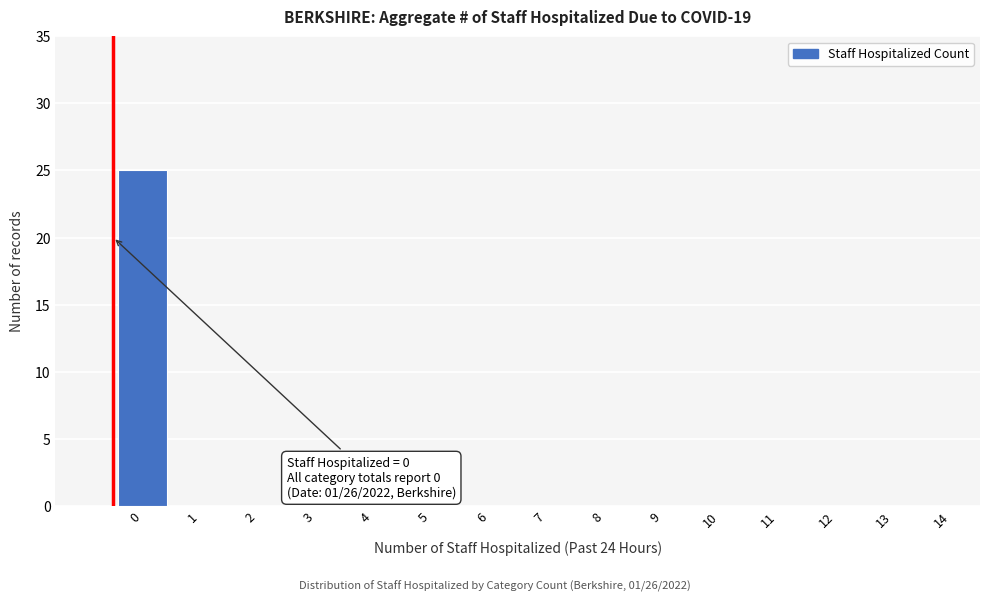

Reading left to right, list all the values displayed in this chart.

0=25	1=0	2=0	3=0	4=0	5=0	6=0	7=0	8=0	9=0	10=0	11=0	12=0	13=0	14=0